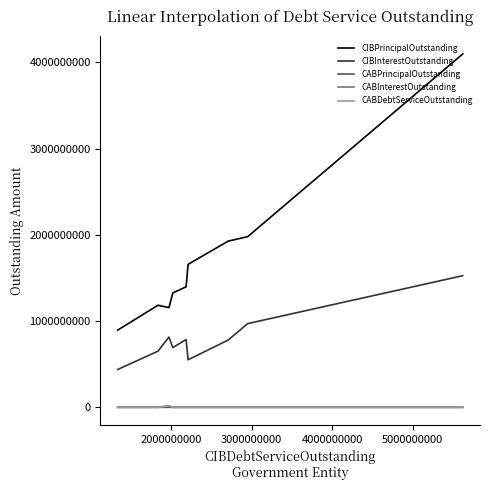

How many values in the CIBInterestOutstanding series exceed 780312785?

5